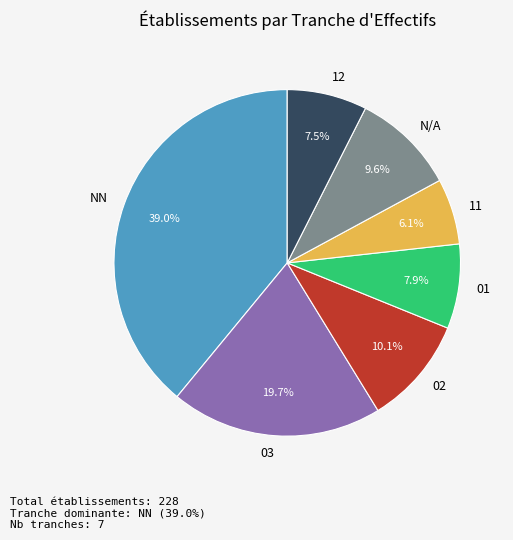

Does 02 represent more than half of the total?

No